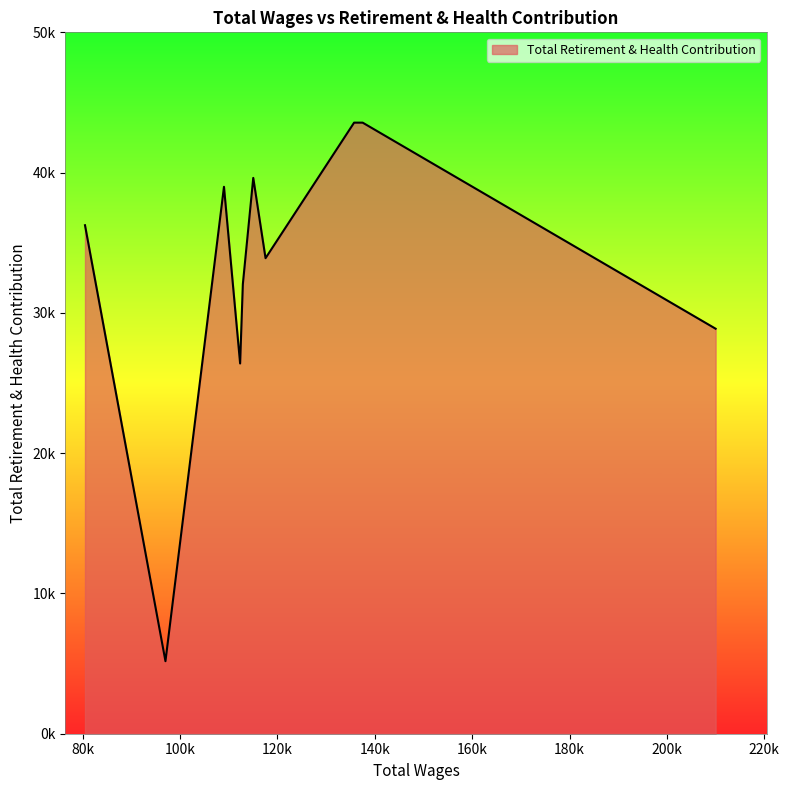

Does the chart display data point markers on the line(s)?

No